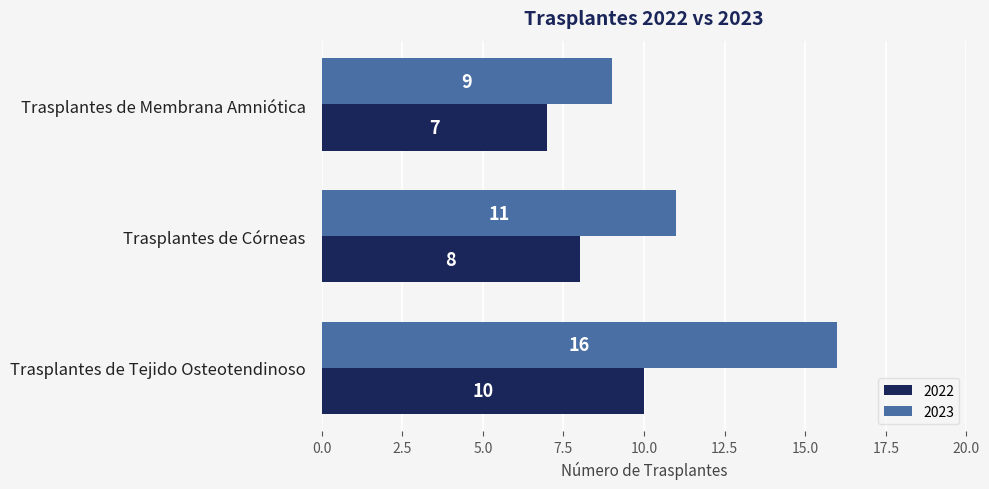

Count the number of data series in this chart.

2